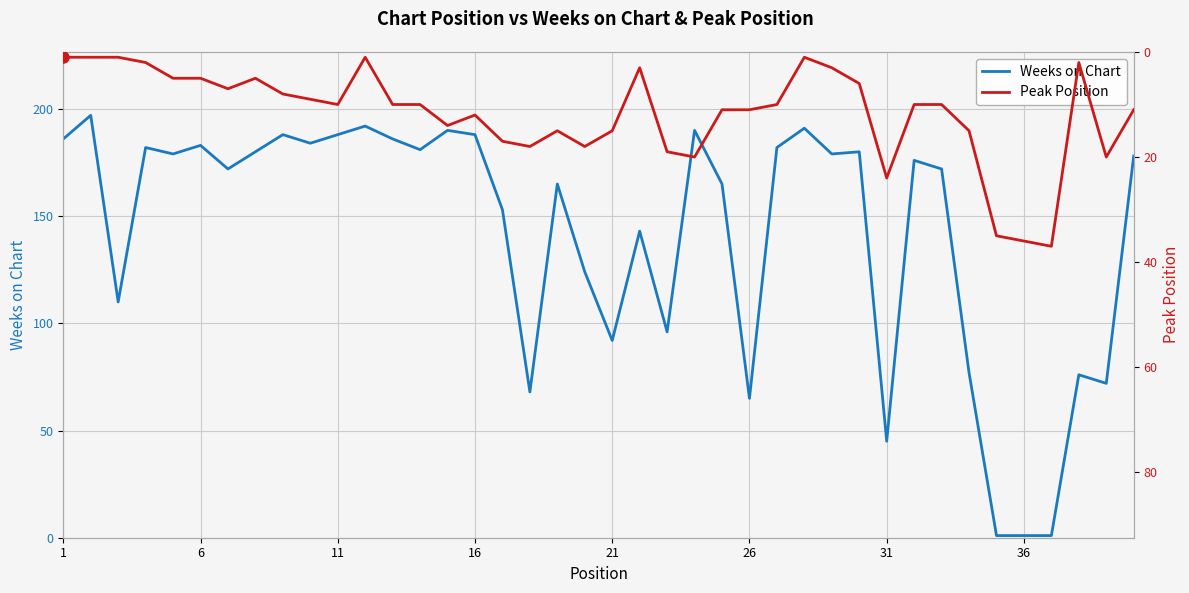

What is the highest value of the Peak Position series?

37